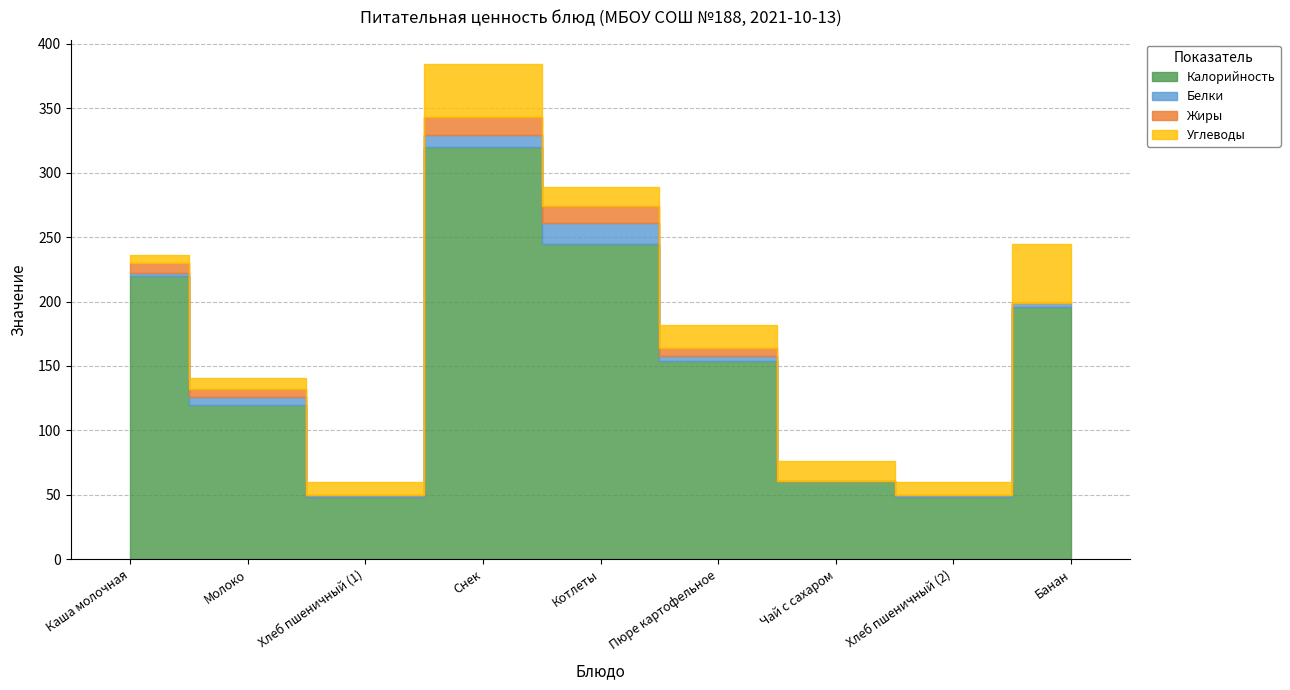

Reading left to right, extract all data points from this chart.

Калорийность: Каша молочная=220	Молоко=120	Хлеб пшеничный (1)=48	Снек=320	Котлеты=245	Пюре картофельное=154	Чай с сахаром=61	Хлеб пшеничный (2)=48	Банан=196
Белки: Каша молочная=2	Молоко=6	Хлеб пшеничный (1)=2	Снек=9	Котлеты=16	Пюре картофельное=4	Чай с сахаром=0	Хлеб пшеничный (2)=2	Банан=3
Жиры: Каша молочная=8	Молоко=6	Хлеб пшеничный (1)=0	Снек=14	Котлеты=13	Пюре картофельное=6	Чай с сахаром=0	Хлеб пшеничный (2)=0	Банан=0
Углеводы: Каша молочная=6	Молоко=9	Хлеб пшеничный (1)=10	Снек=41	Котлеты=15	Пюре картофельное=18	Чай с сахаром=15	Хлеб пшеничный (2)=10	Банан=46